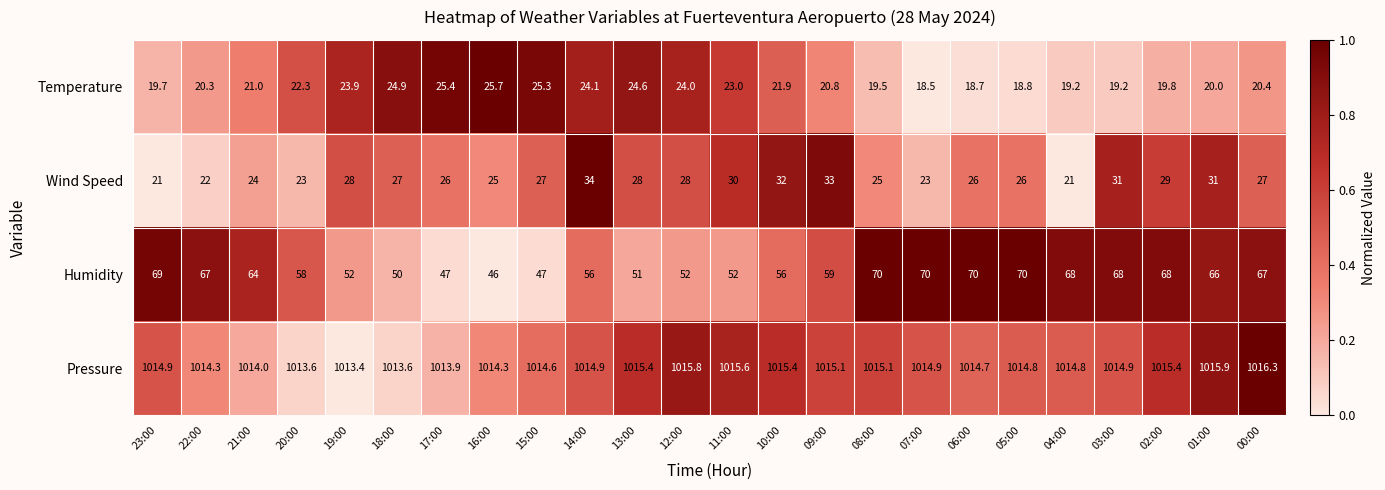

At which category is the sum across all series the highest?

03:00